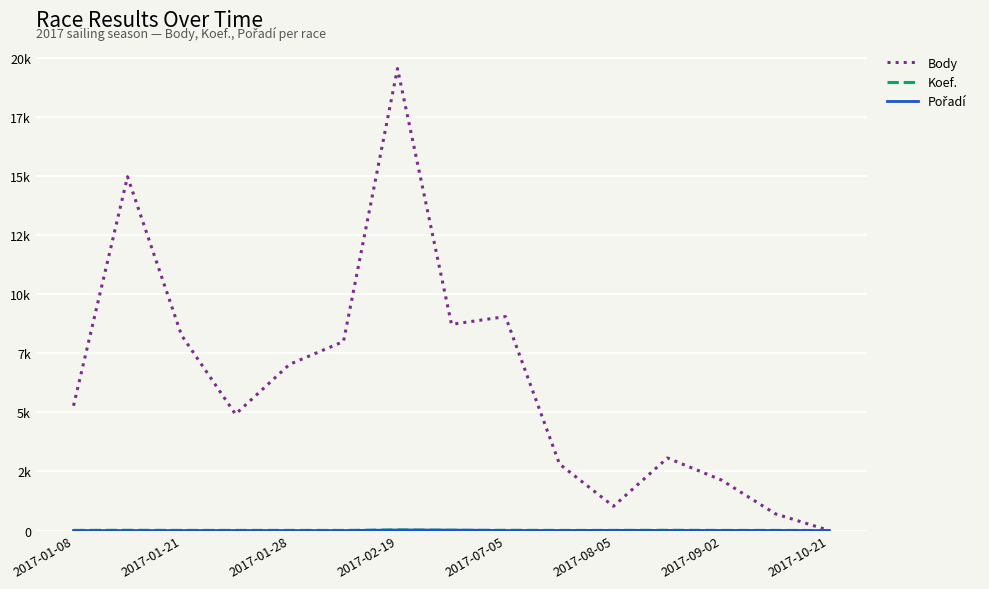

After their last crossing, which series has the higher values: Koef. or Pořadí?

Koef.